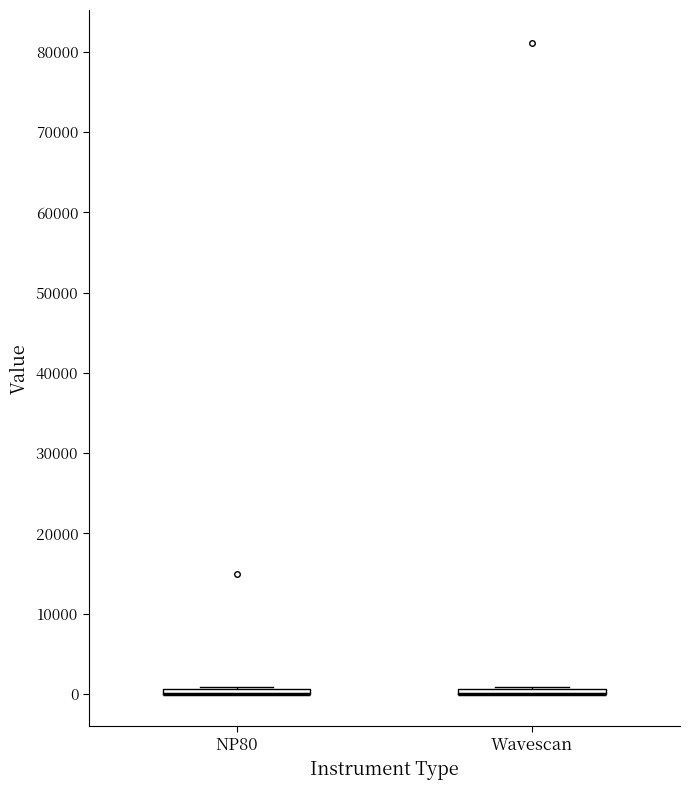

Where is the lower edge of the box for NP80 on the y-axis? The values are not printed on the chart, so give them approximately, as read against the axis.

0